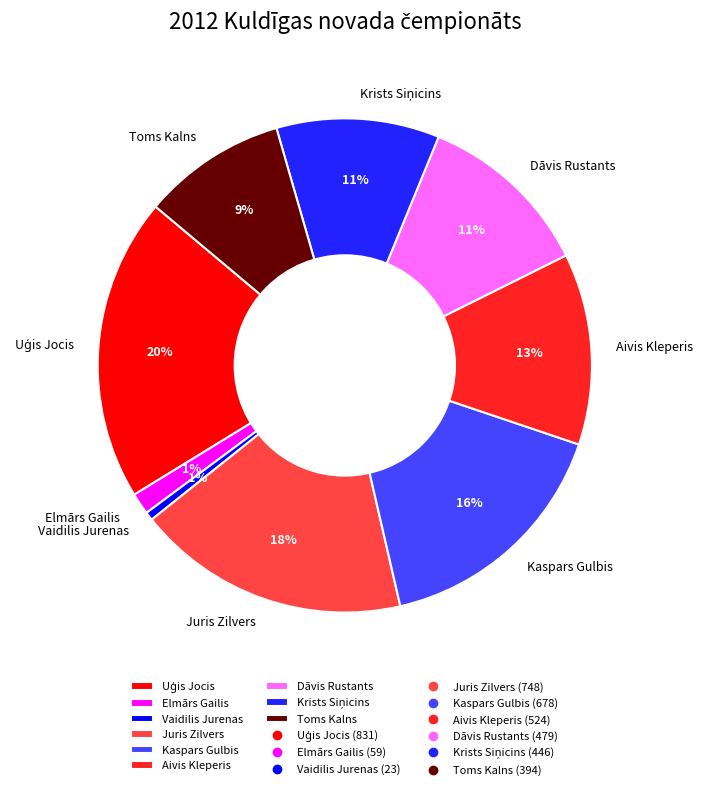

What percentage is the Toms Kalns slice, to the nearest percent?

9%